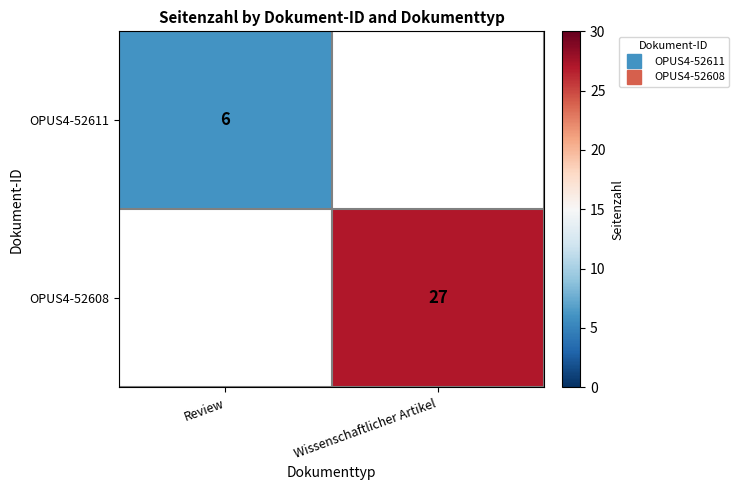

List the labels in order of OPUS4-52611 value, largest first.

Review, Wissenschaftlicher Artikel